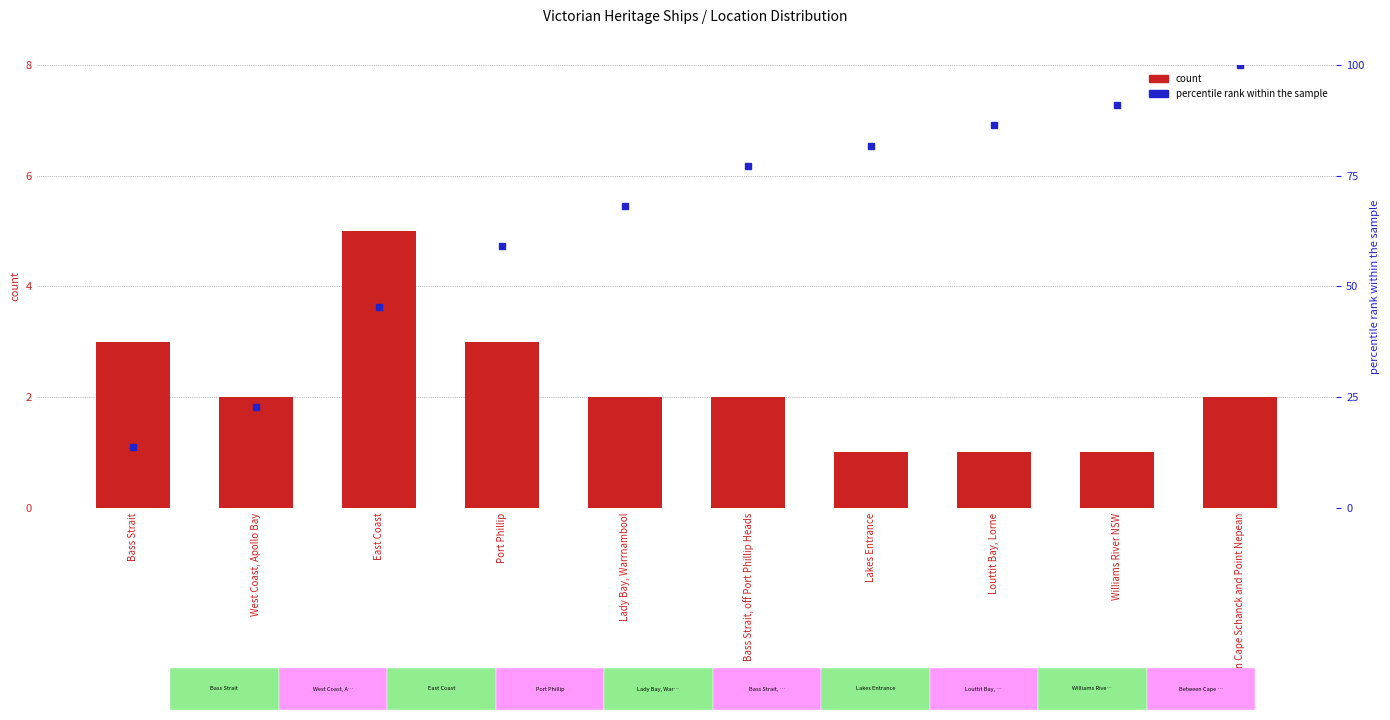

What is the difference between the highest and lowest values at East Coast?

40.5